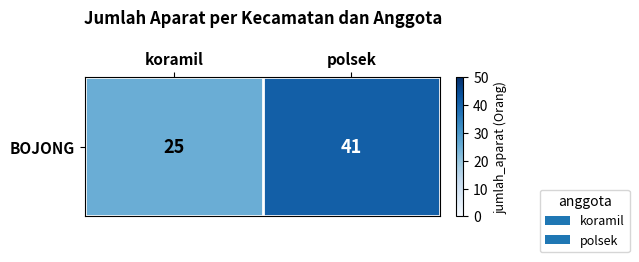

The chart shows a value of 34 at koramil. True or false?

False